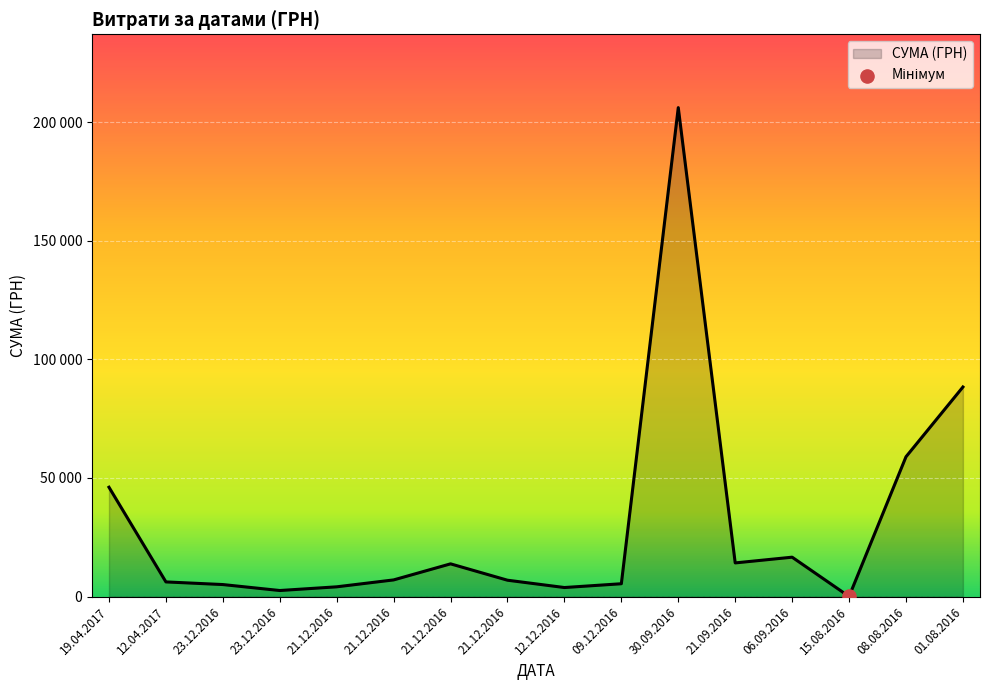

What is the change in value from 23.12.2016 to 21.12.2016?

+8731.0